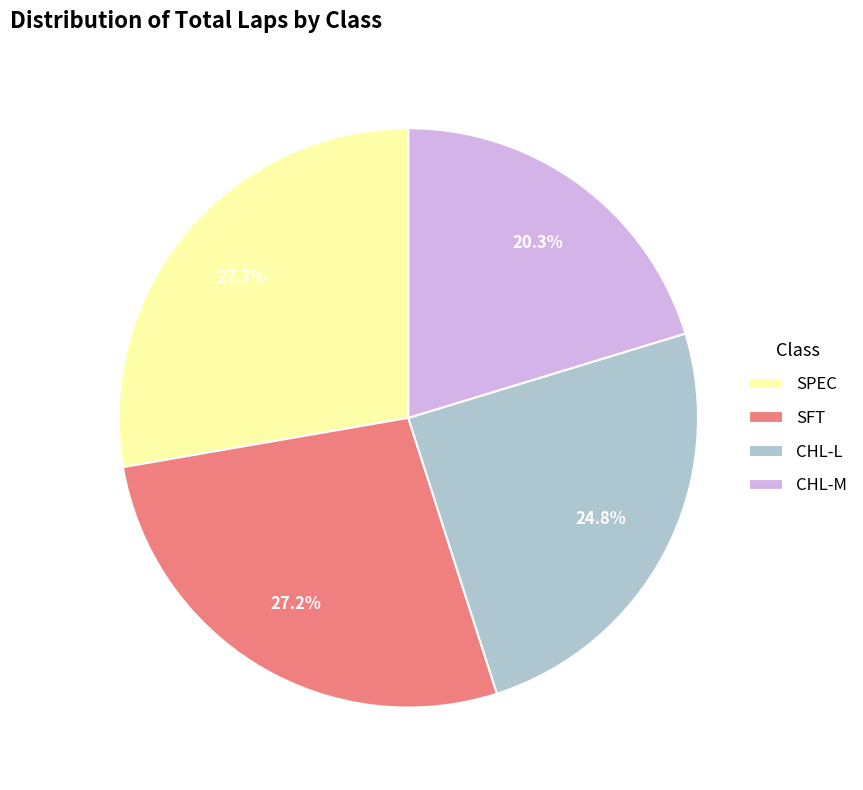

Approximately how many times larger is the value at SPEC compared to CHL-L?

1.1